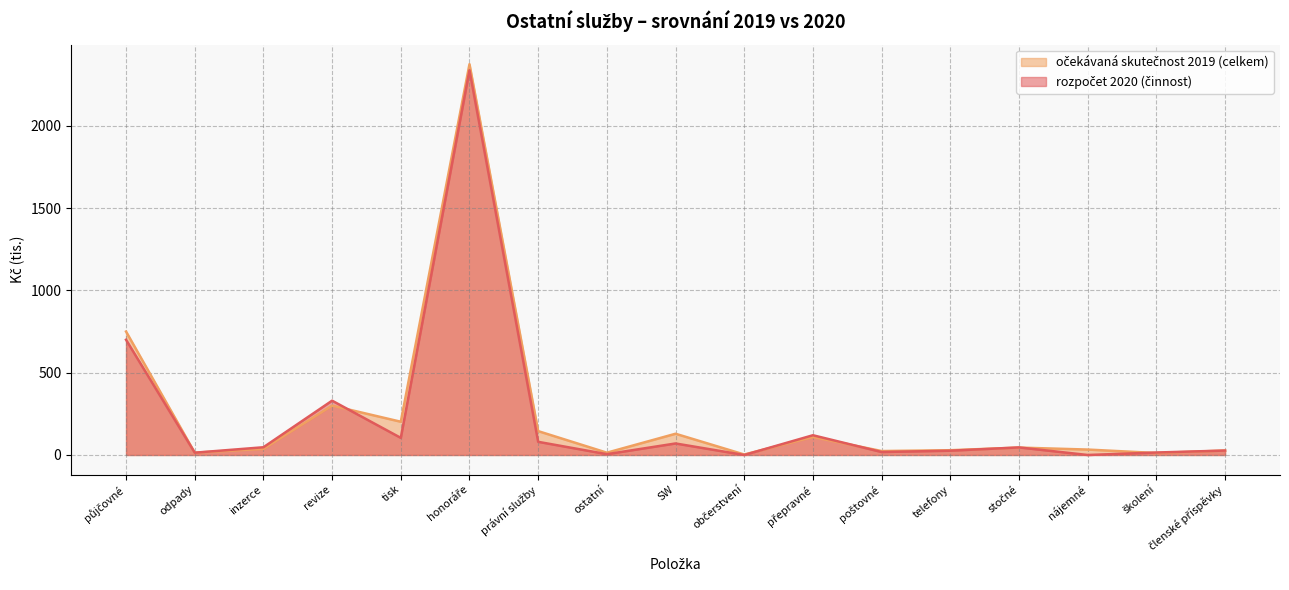

Which series has the largest range (max minus min)?

očekávaná skutečnost 2019 (celkem)